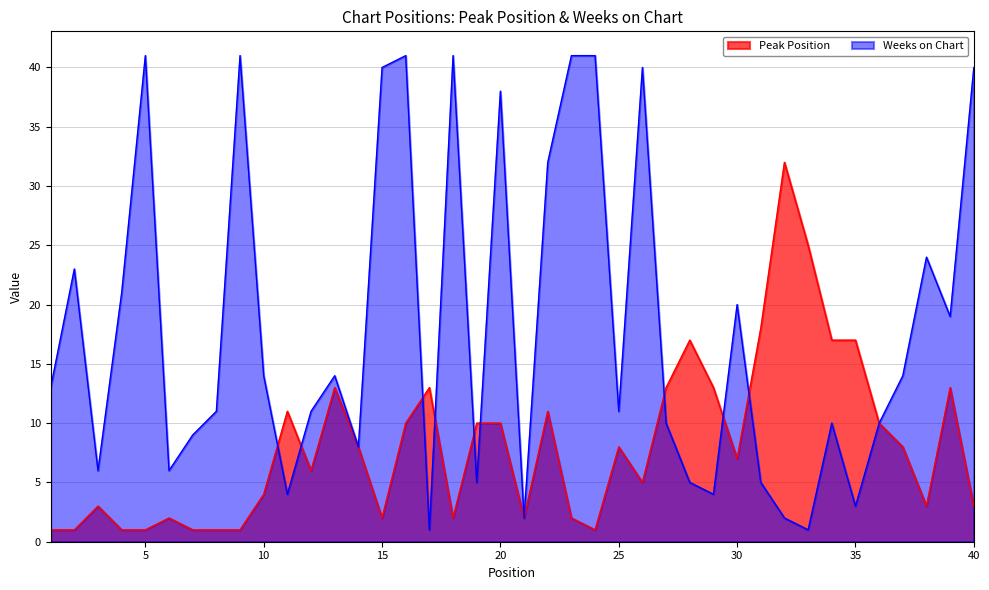

The value of Weeks on Chart at 36 is 17. True or false?

False